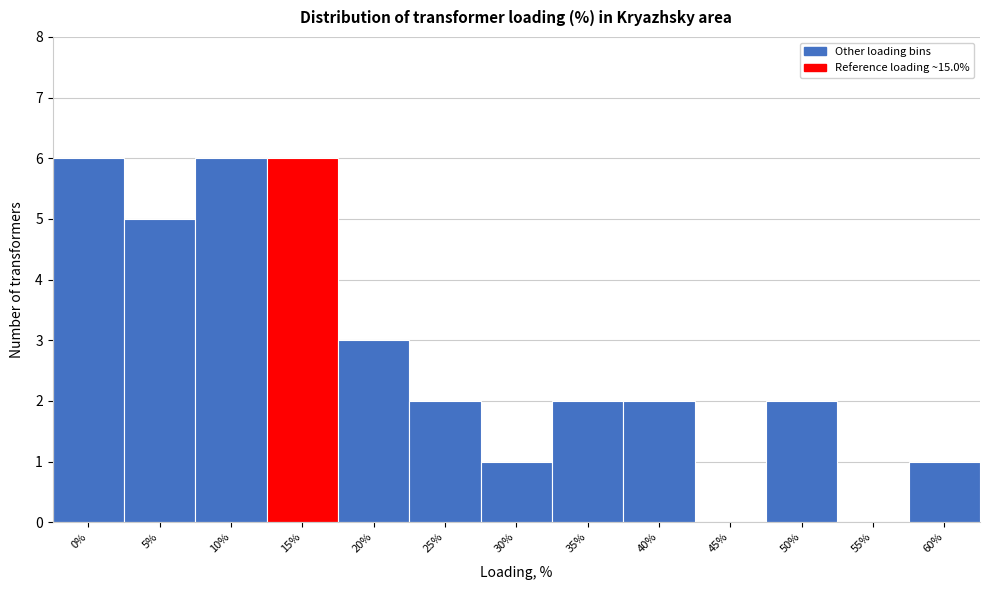

Reading left to right, extract all data points from this chart.

0%=6	5%=5	10%=6	15%=6	20%=3	25%=2	30%=1	35%=2	40%=2	45%=0	50%=2	55%=0	60%=1